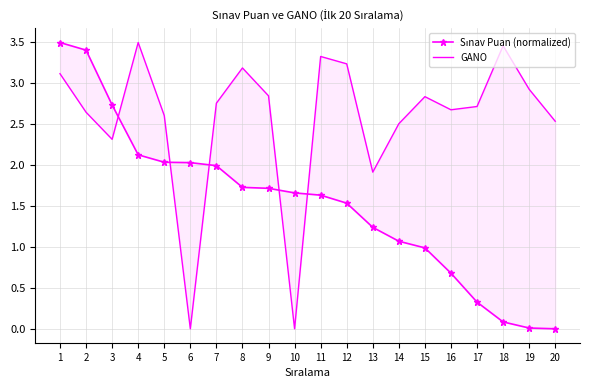

What is the difference between the highest and lowest values at 19?

2.9